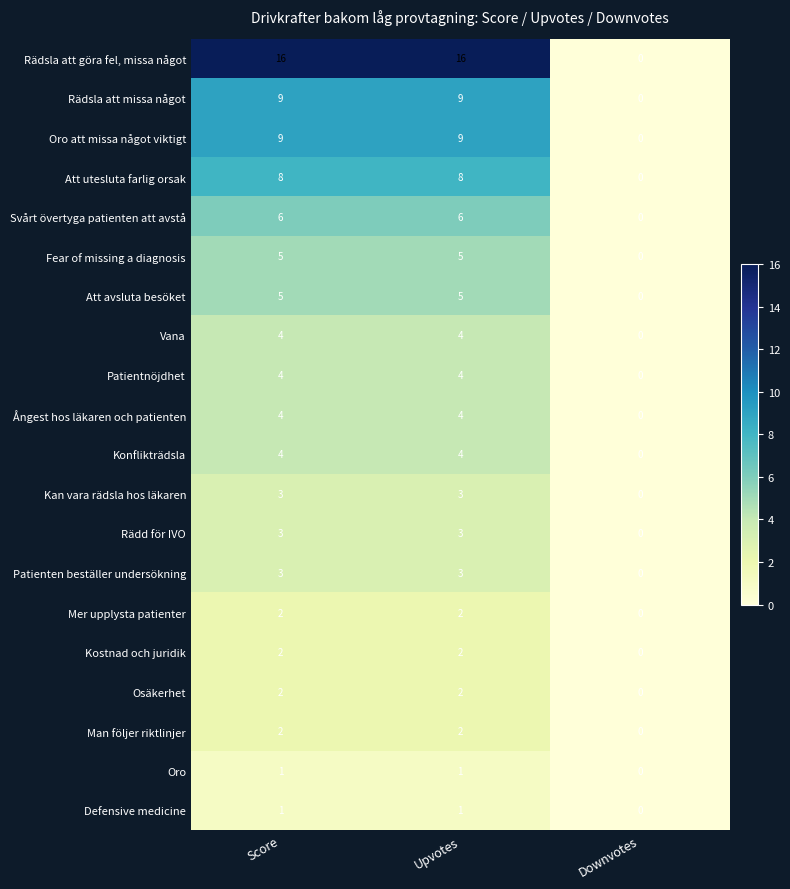

Which series has the largest total across all categories?

Rädsla att göra fel, missa något